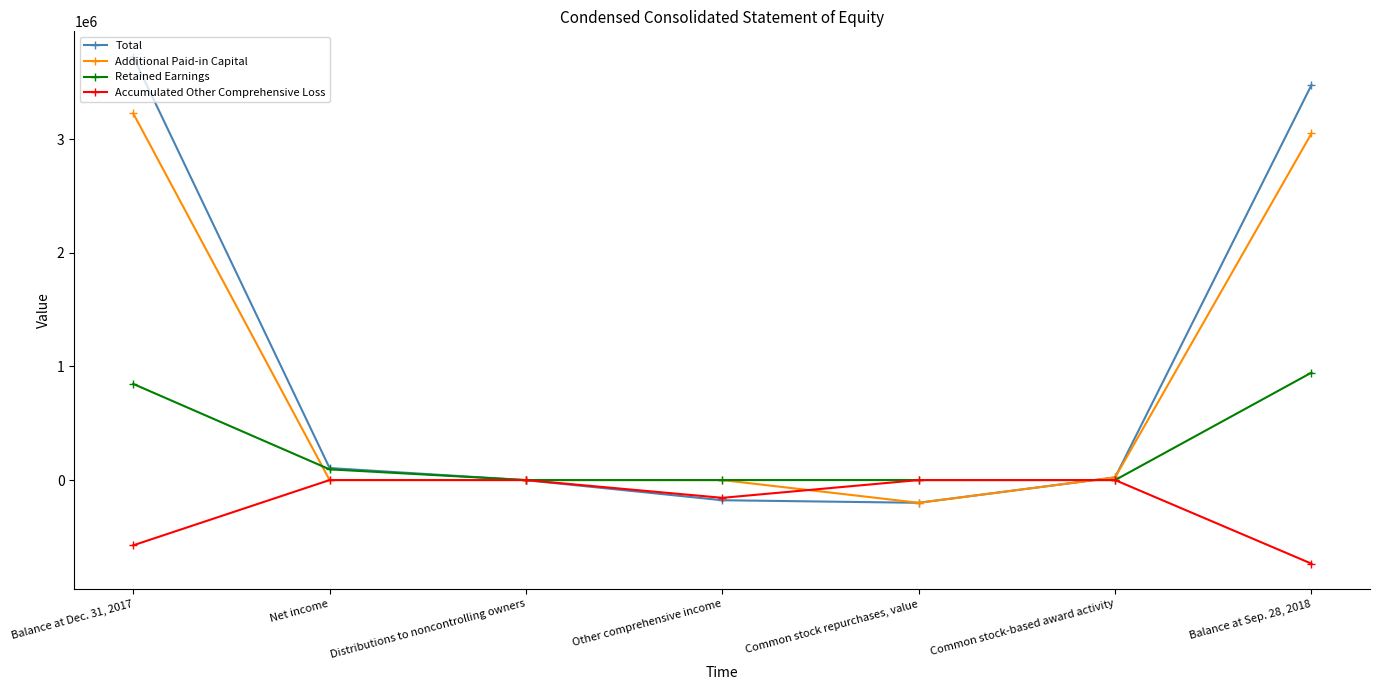

What is the total value across all series at Common stock-based award activity?

47030